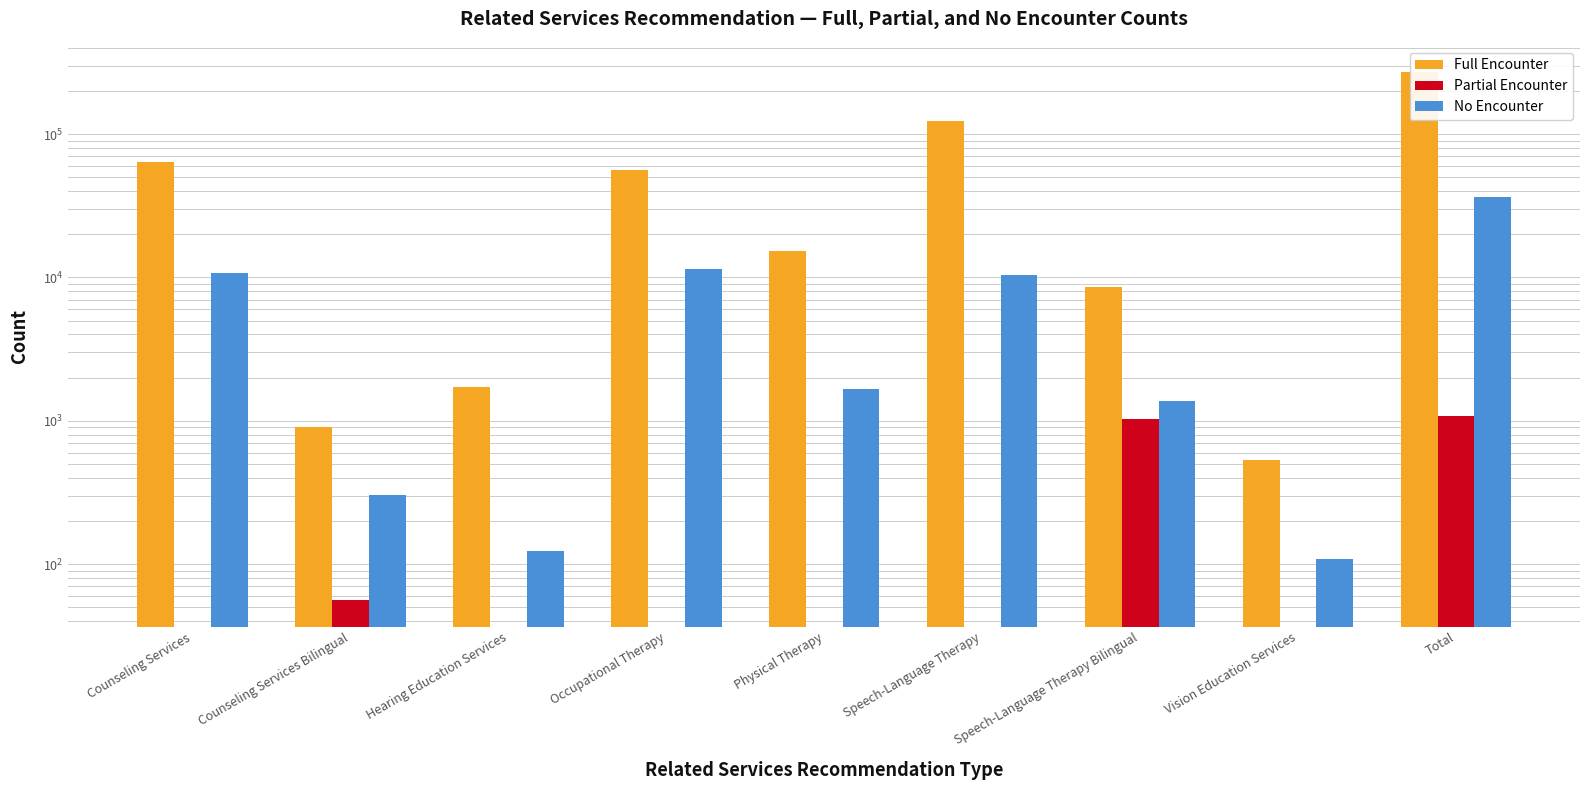

Between Counseling Services Bilingual and Hearing Education Services, which series saw the biggest shift?

Full Encounter